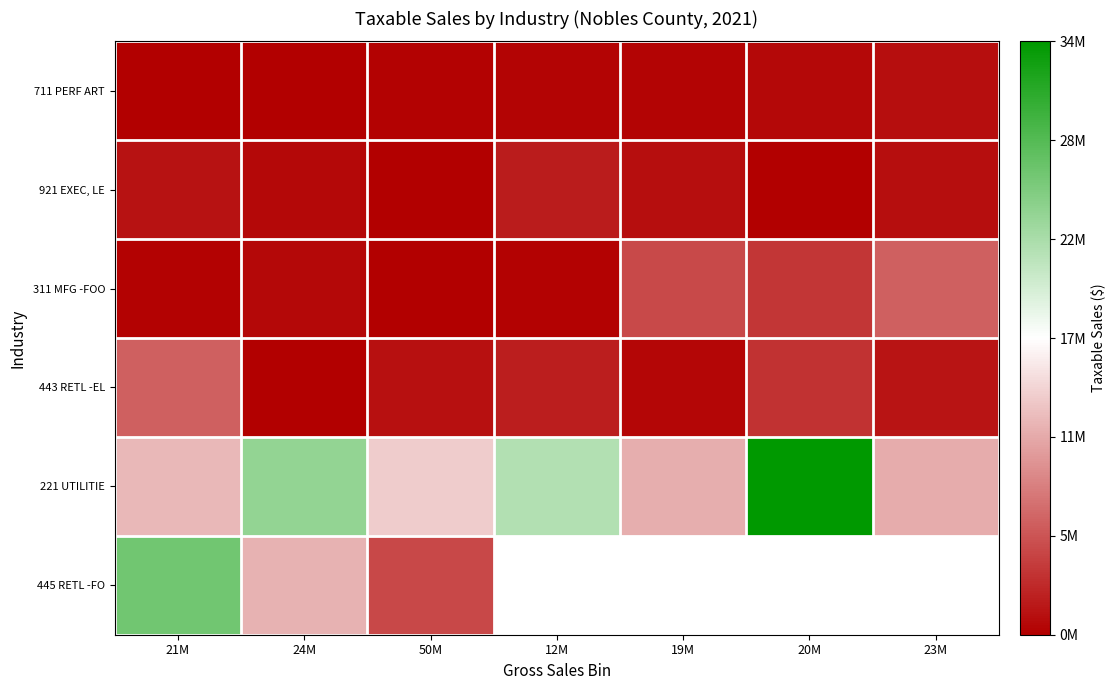

What is the approximate value of 711 PERF ART at 21M?

33197.0